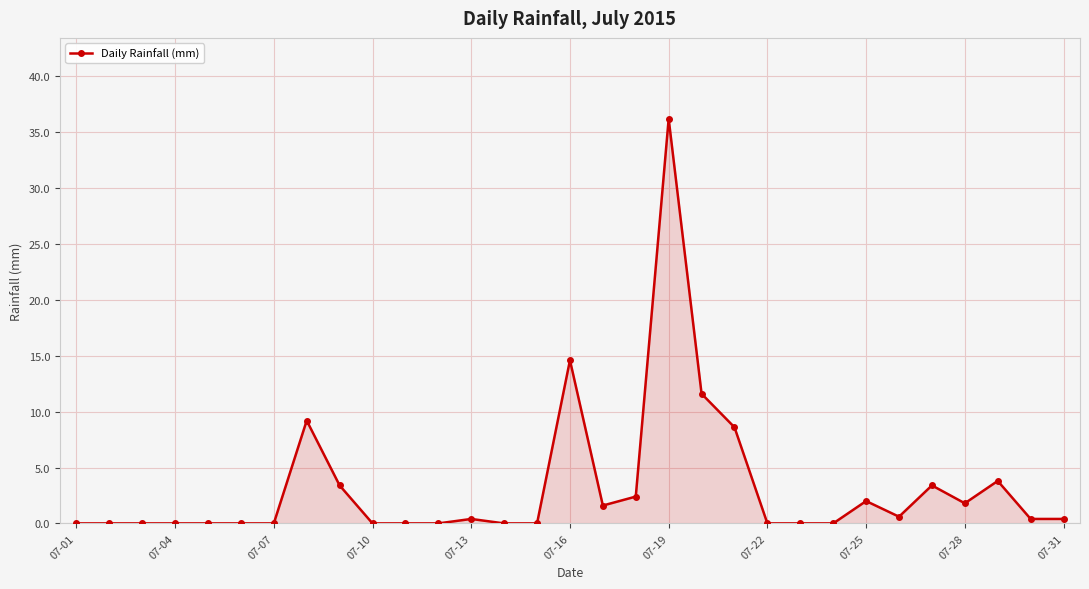

What is the difference between the maximum and second lowest values?

36.2